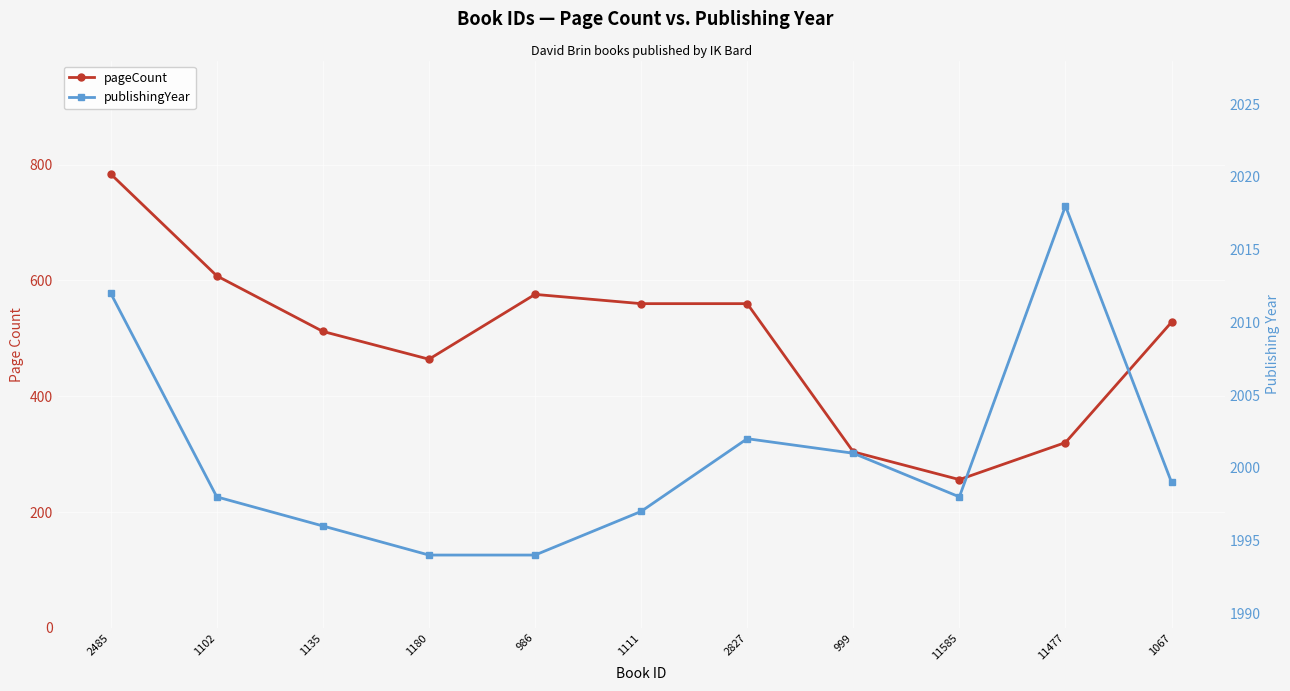

What is the label of the 7th point from the left?

2827